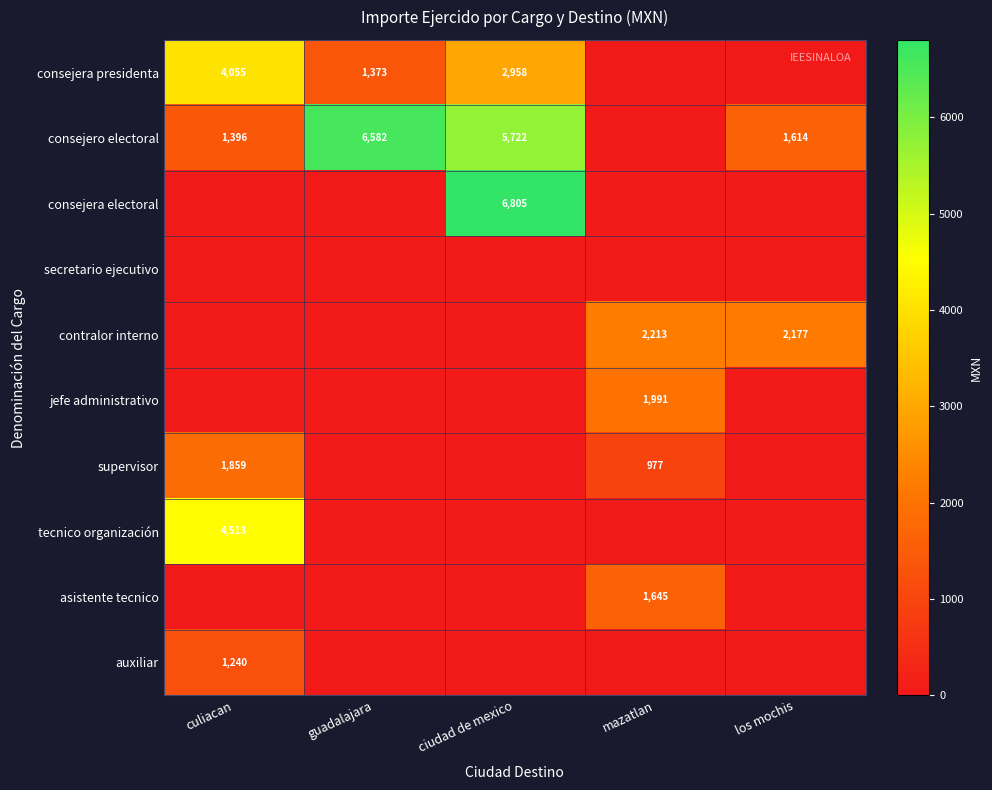

True or false: contralor interno has a value of 3847 at los mochis.

False